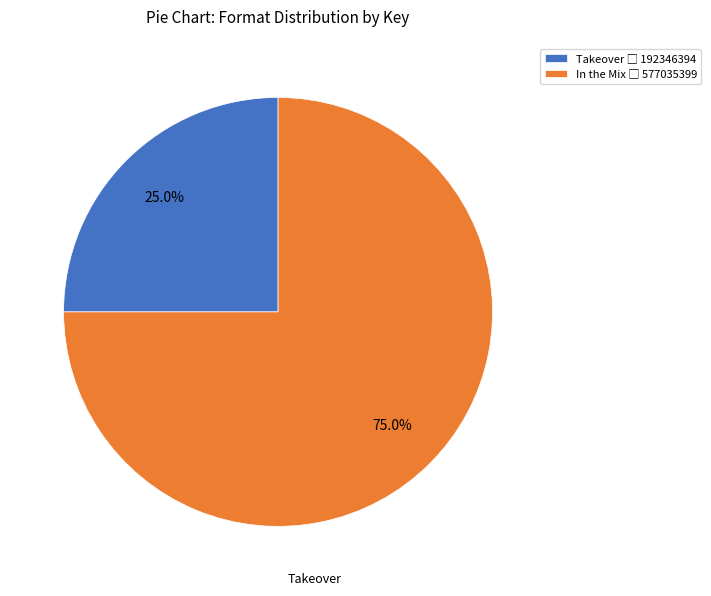

Is there a majority slice in this chart?

Yes